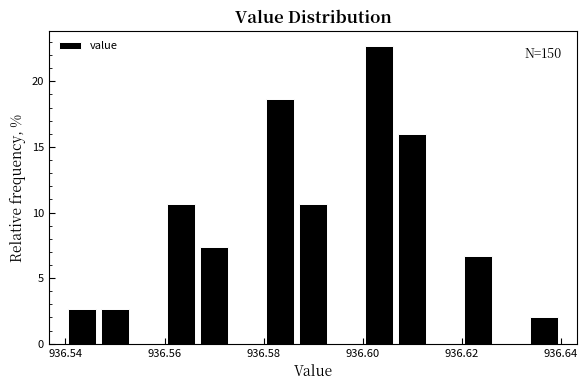

Read against the x-axis, roughly where is the centre of the tallest bar?

936.604